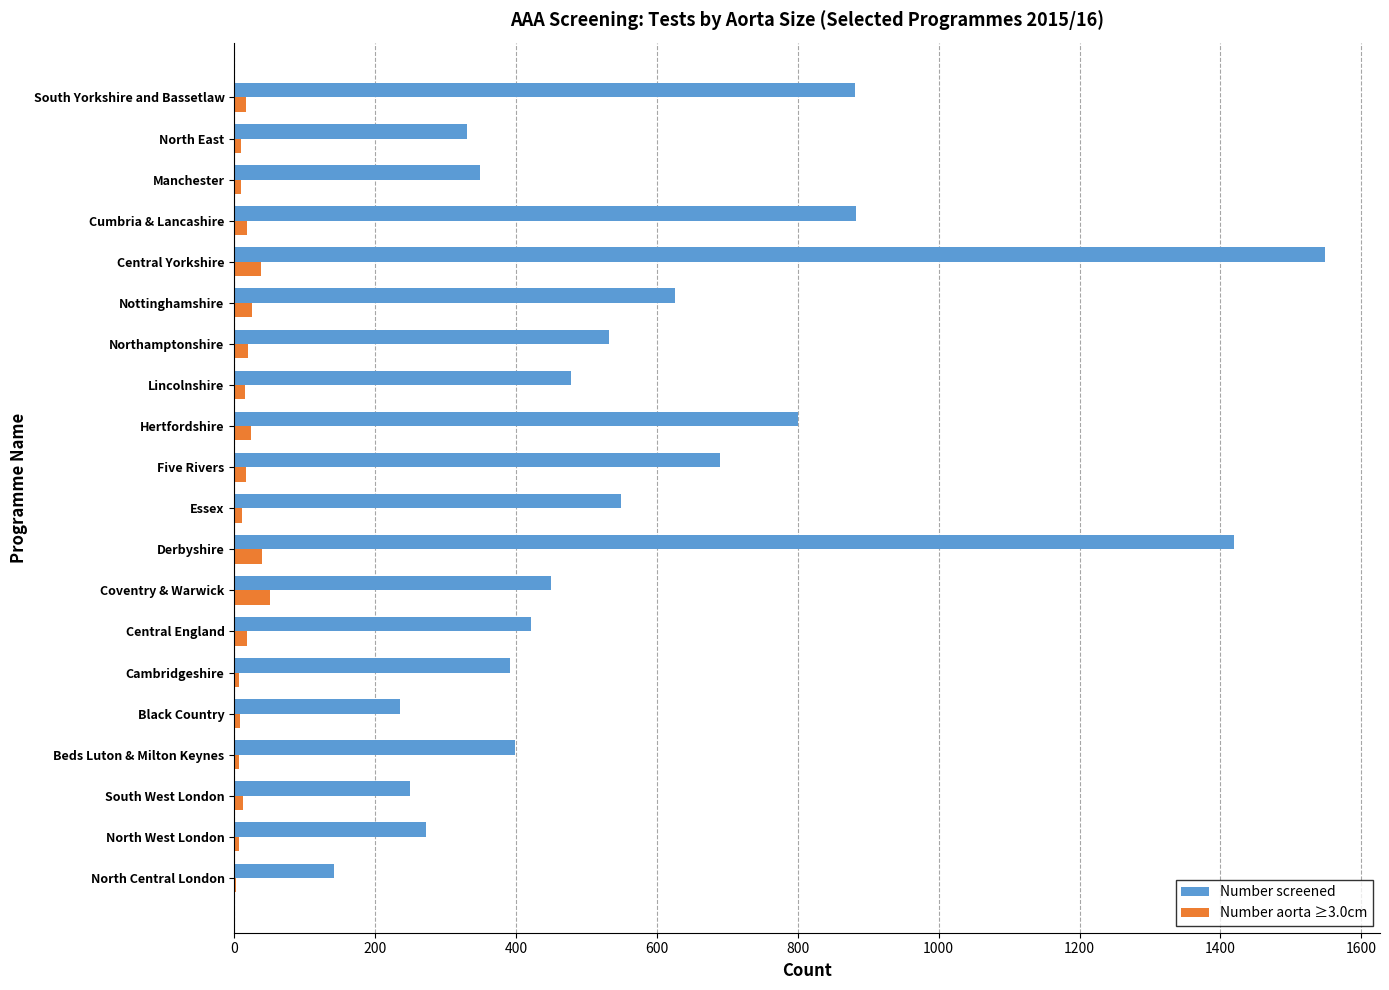

The Number screened series shows 800 at Hertfordshire. True or false?

True